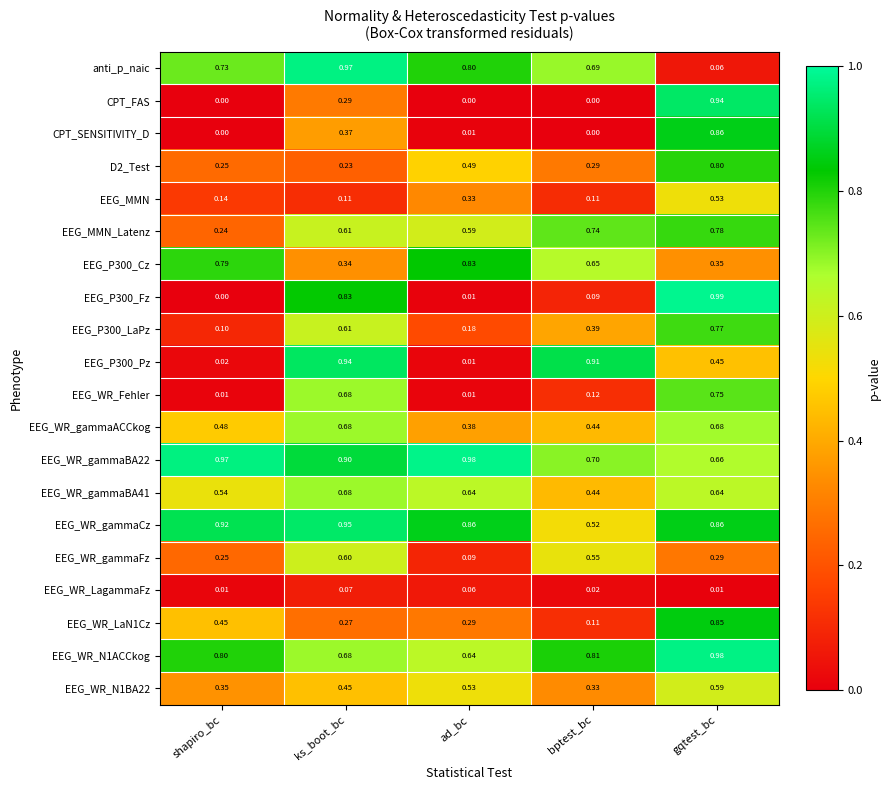

Where is anti_p_naic nearest to the value 0?

gqtest_bc